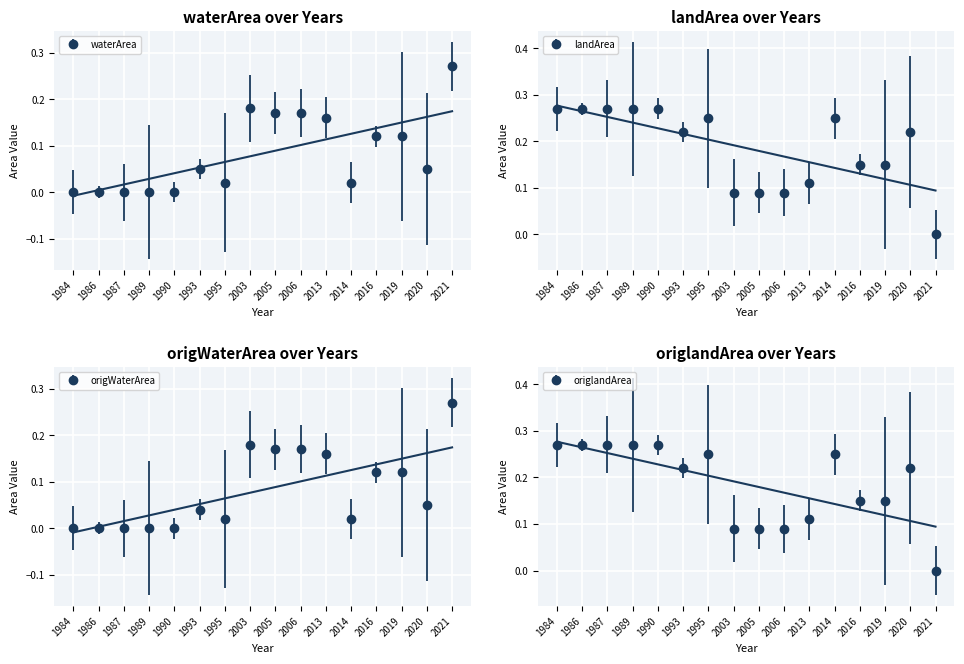

Which series has the largest total across all categories?

landArea